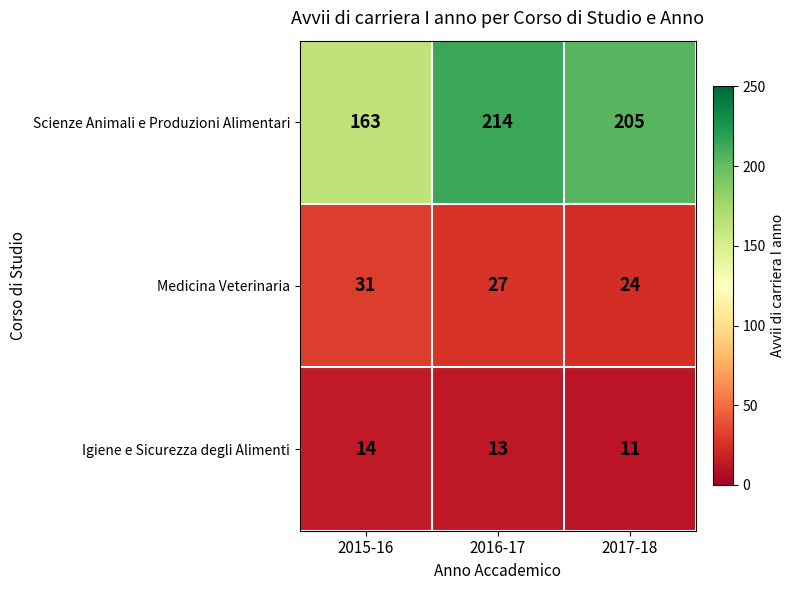

What is the approximate value of Scienze Animali e Produzioni Alimentari at 2015-16, to the nearest 5?

165